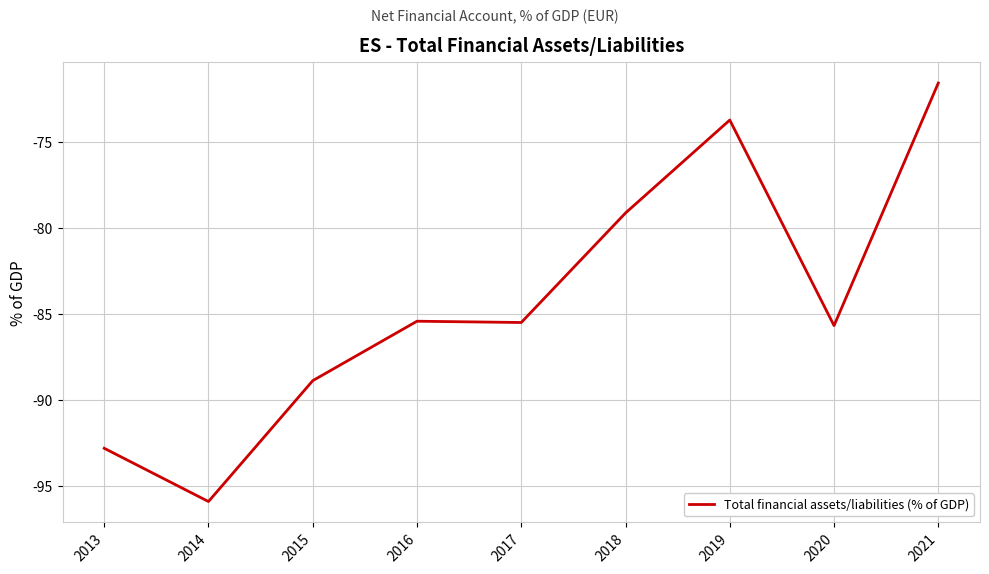

What is the change in value from 2015 to 2017?

+3.4